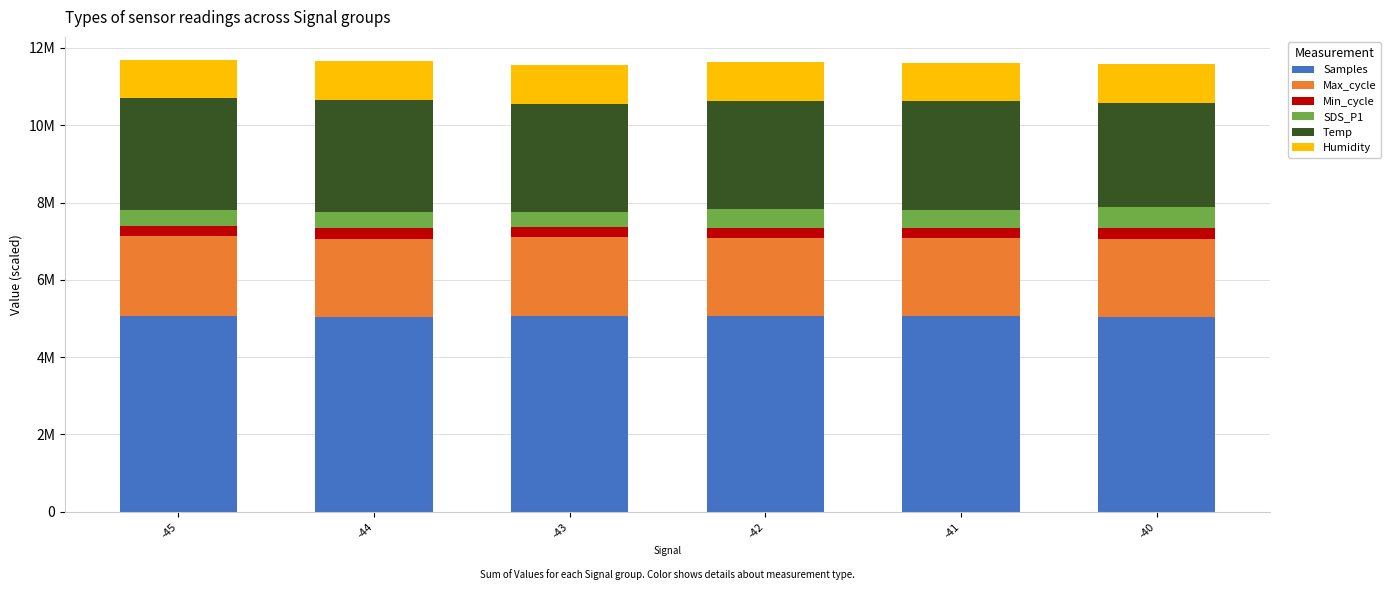

What are all the series names shown in the legend?

Samples, Max_cycle, Min_cycle, SDS_P1, Temp, Humidity